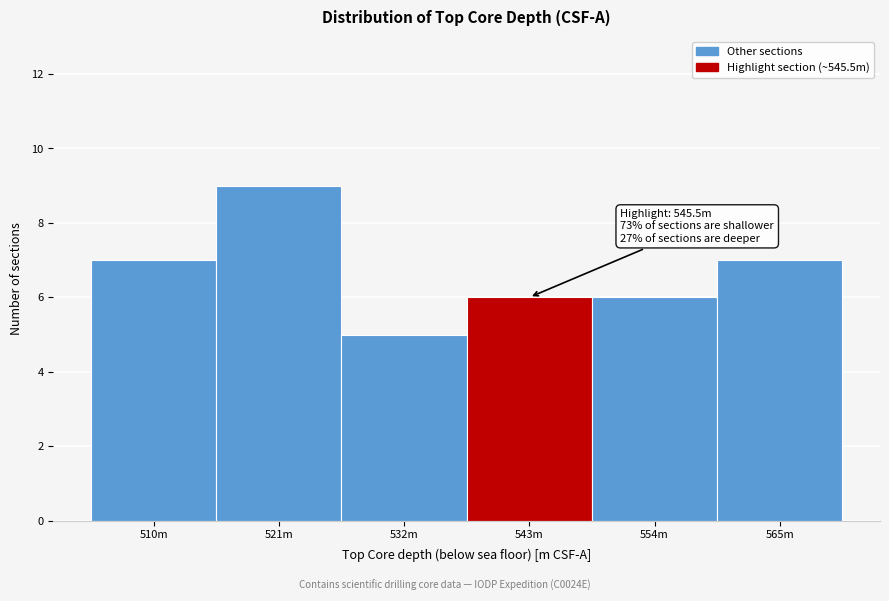

Reading left to right, what are all the values shown in this chart?

510m=7	521m=9	532m=5	543m=6	554m=6	565m=7